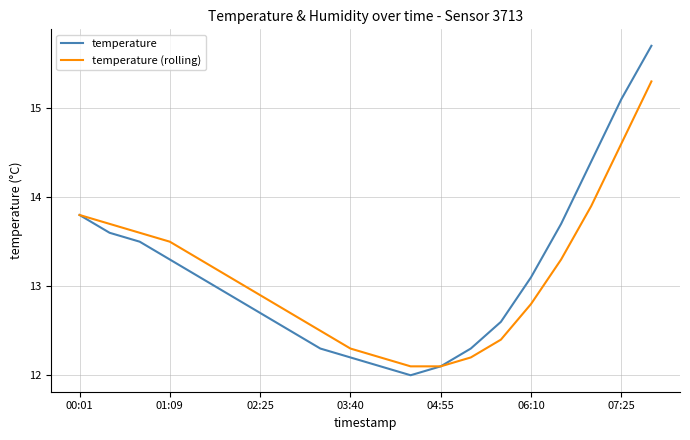

How many distinct data groups are displayed?

2